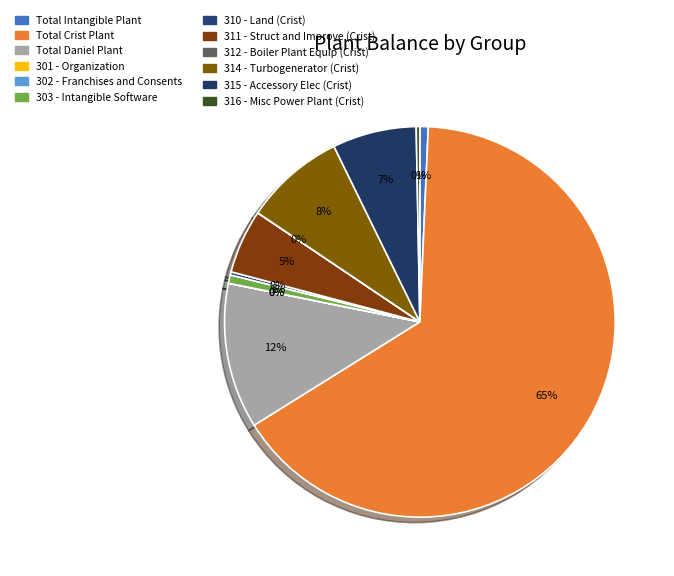

The 311 - Struct and Improve (Crist) slice represents 5% of the pie. True or false?

True